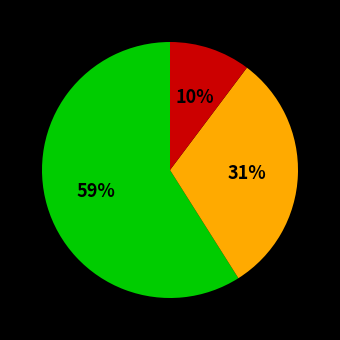

Is there any slice that represents more than half of the pie?

Yes